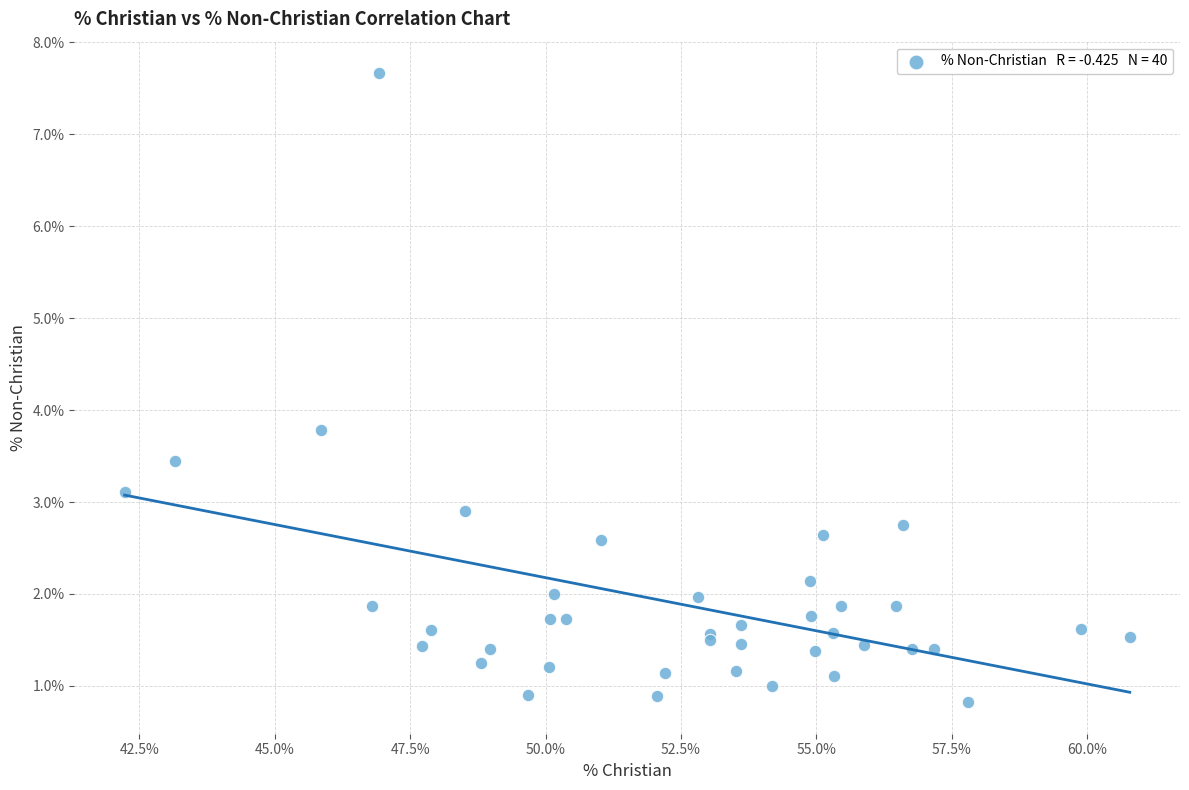

What Y value in the scatter plot is closest to 4?

3.8